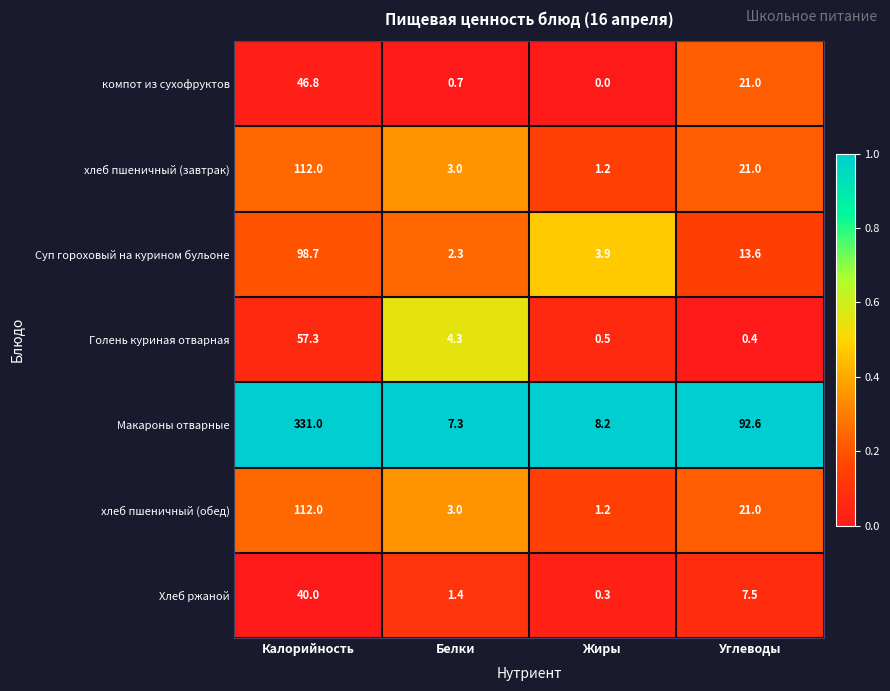

Reading left to right, what are all the values shown in this chart?

компот из сухофруктов: Калорийность=46.8	Белки=0.7	Жиры=0.0	Углеводы=21.0
хлеб пшеничный (завтрак): Калорийность=112.0	Белки=3.0	Жиры=1.2	Углеводы=21.0
Суп гороховый на курином бульоне: Калорийность=98.7	Белки=2.3	Жиры=3.9	Углеводы=13.6
Голень куриная отварная: Калорийность=57.3	Белки=4.3	Жиры=0.5	Углеводы=0.4
Макароны отварные: Калорийность=331.0	Белки=7.3	Жиры=8.2	Углеводы=92.6
хлеб пшеничный (обед): Калорийность=112.0	Белки=3.0	Жиры=1.2	Углеводы=21.0
Хлеб ржаной: Калорийность=40.0	Белки=1.4	Жиры=0.3	Углеводы=7.5